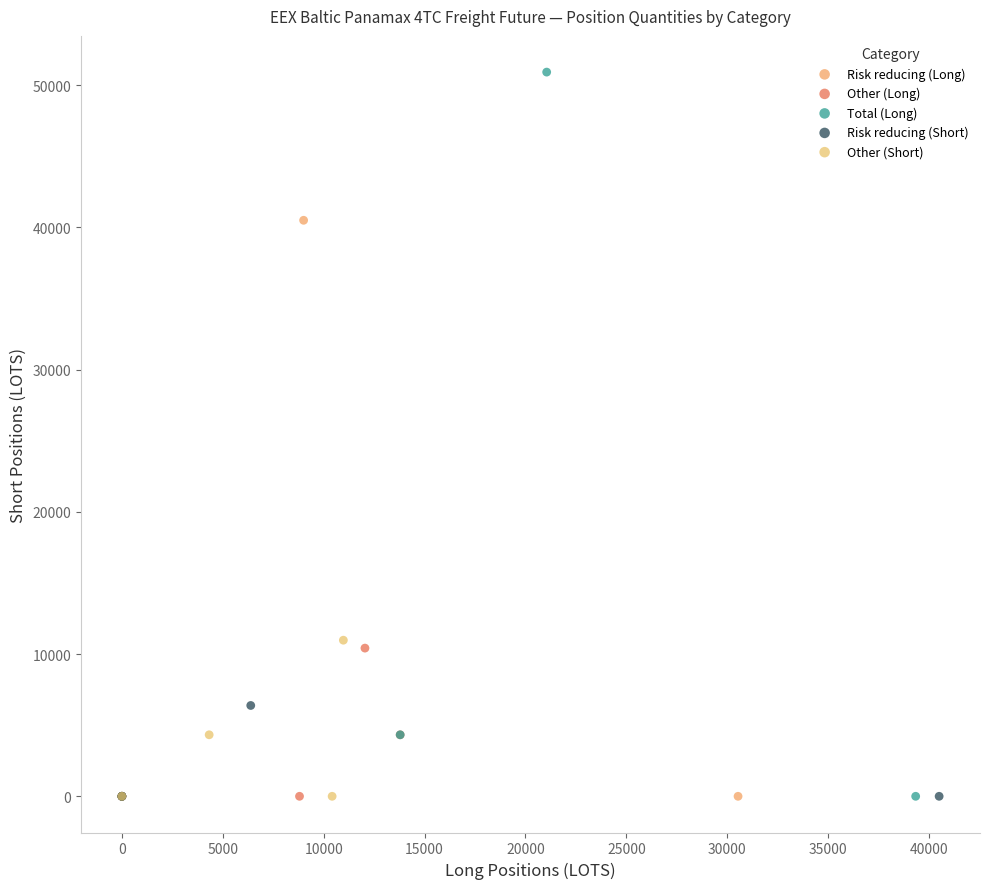

What are all the series names shown in the legend?

Risk reducing (Long), Other (Long), Total (Long), Risk reducing (Short), Other (Short)